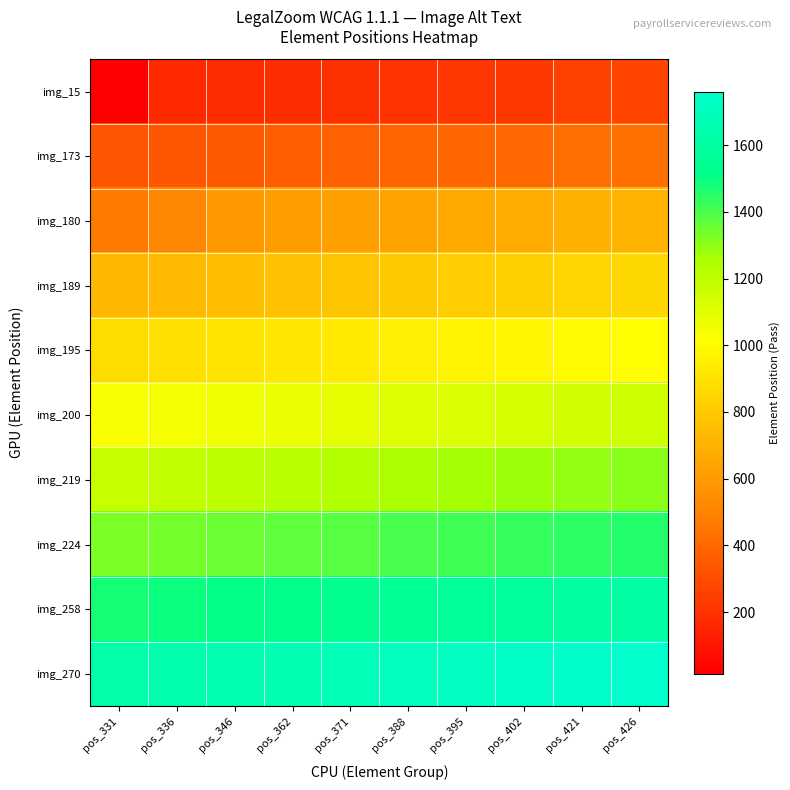

Which category has the highest value across all series?

pos_426